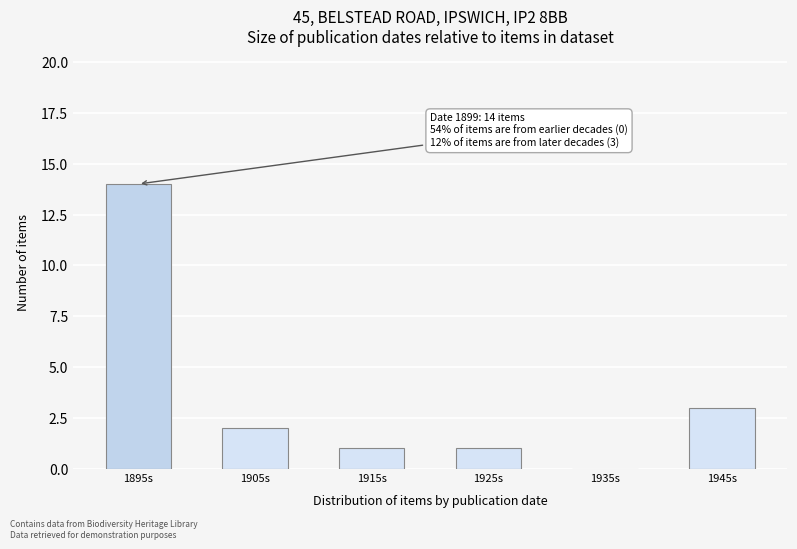

Reading left to right, list all the values displayed in this chart.

1895s=14	1905s=2	1915s=1	1925s=1	1935s=0	1945s=3